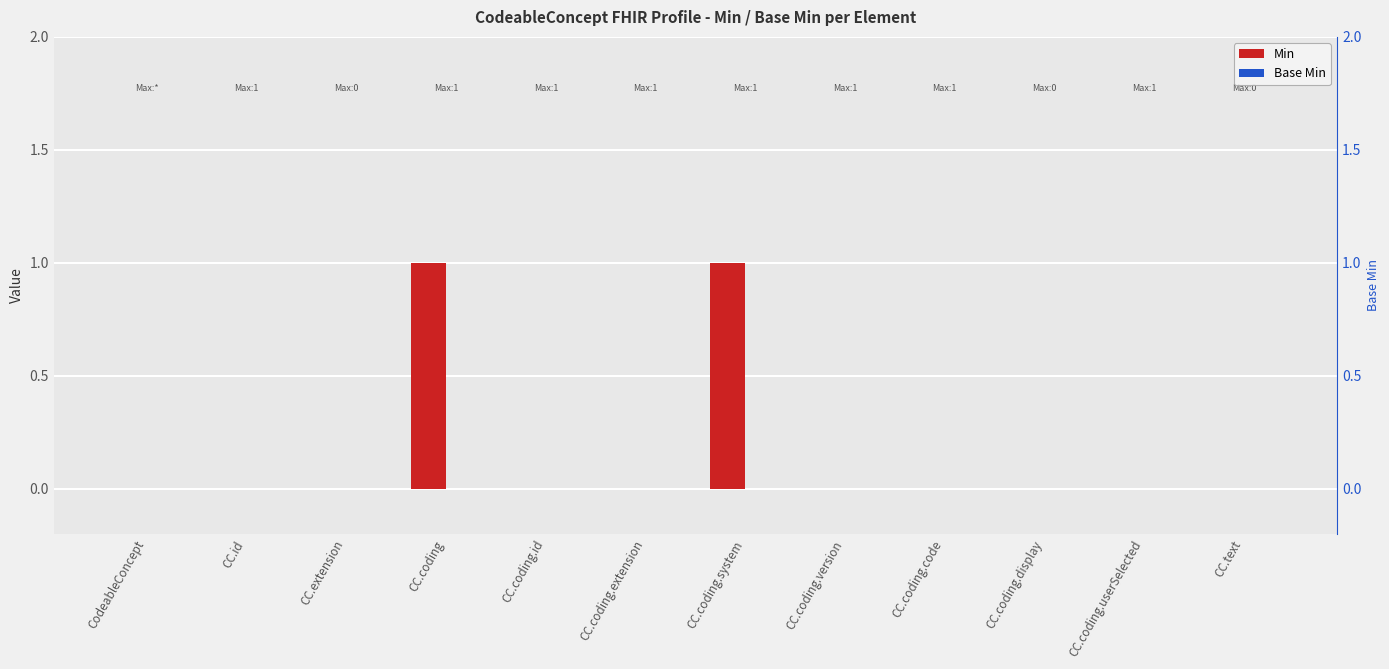

List the series in order of their peak value, lowest first.

Base Min, Min